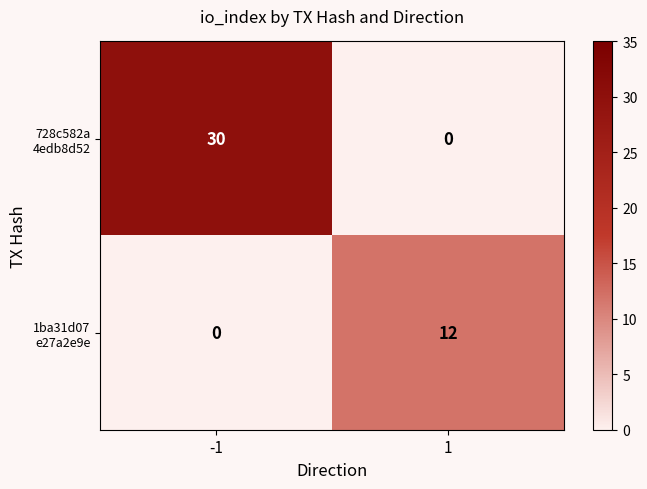

What is the spread (max minus min) of values at -1?

30